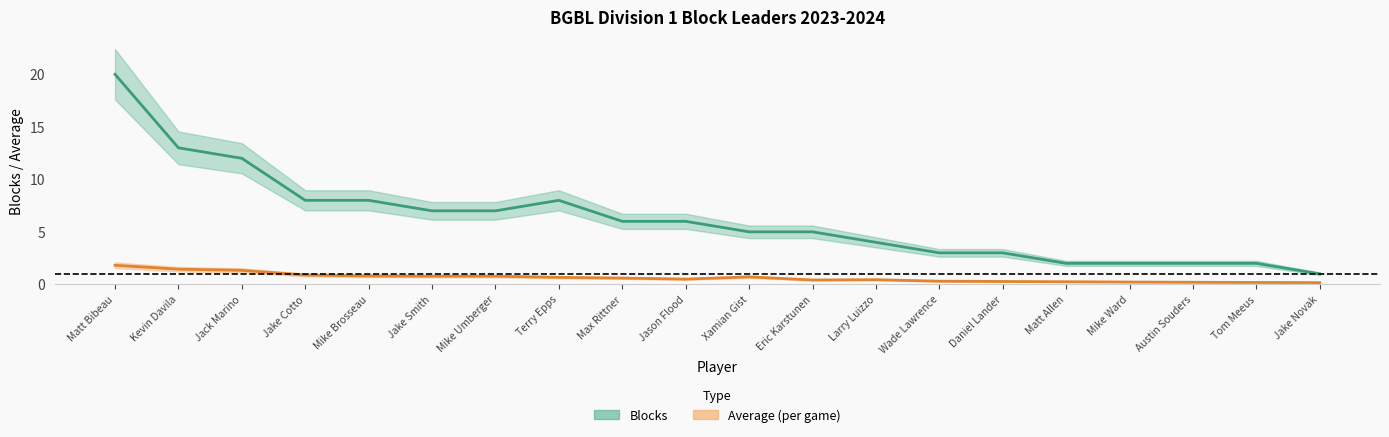

What is the difference between the Average values at Mike Umberger and Daniel Lander?

0.5